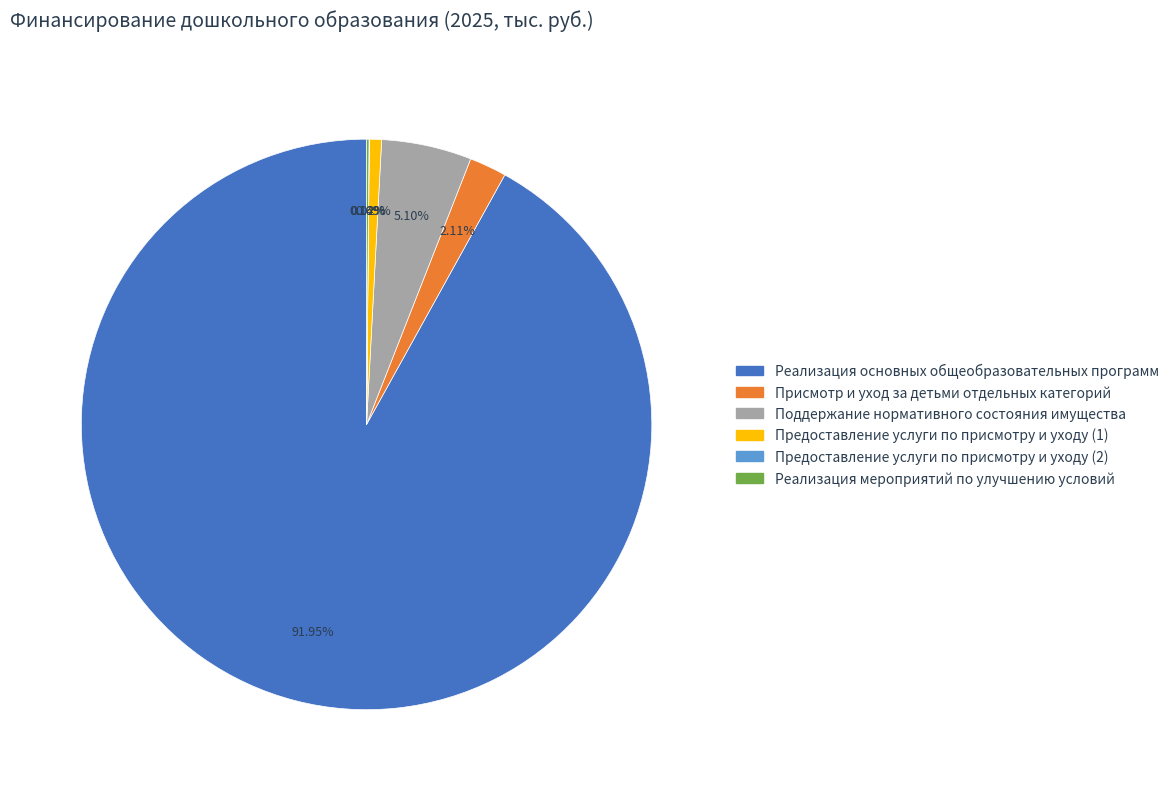

Is there any slice that represents more than half of the pie?

Yes